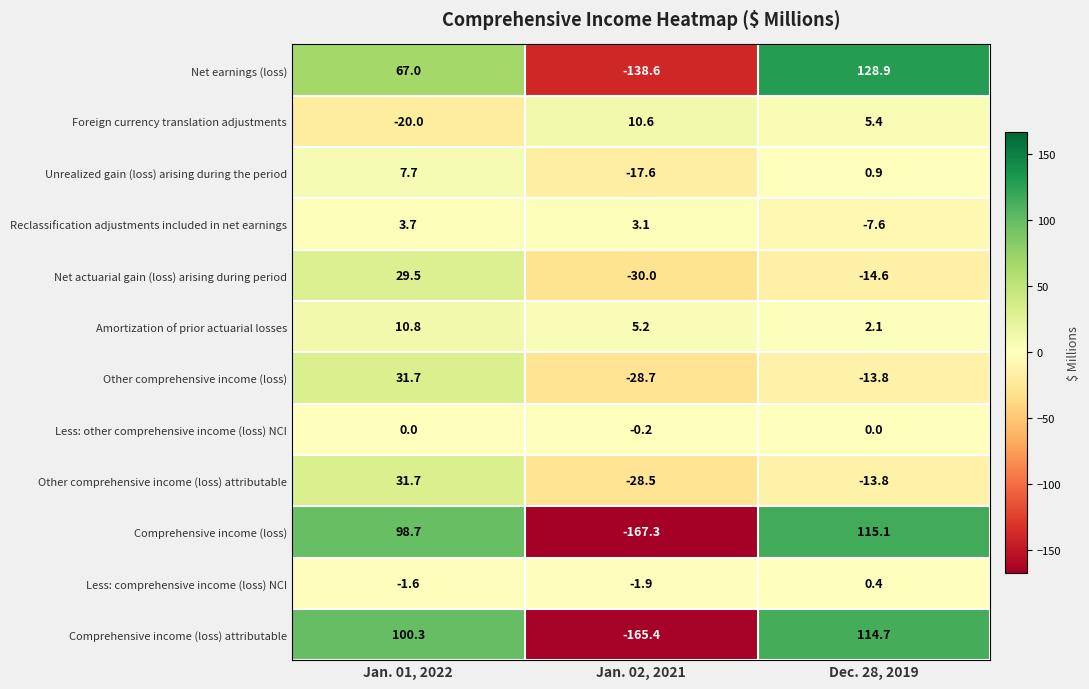

What is the difference between the maximum and minimum values in the Comprehensive income (loss) series?

282.4